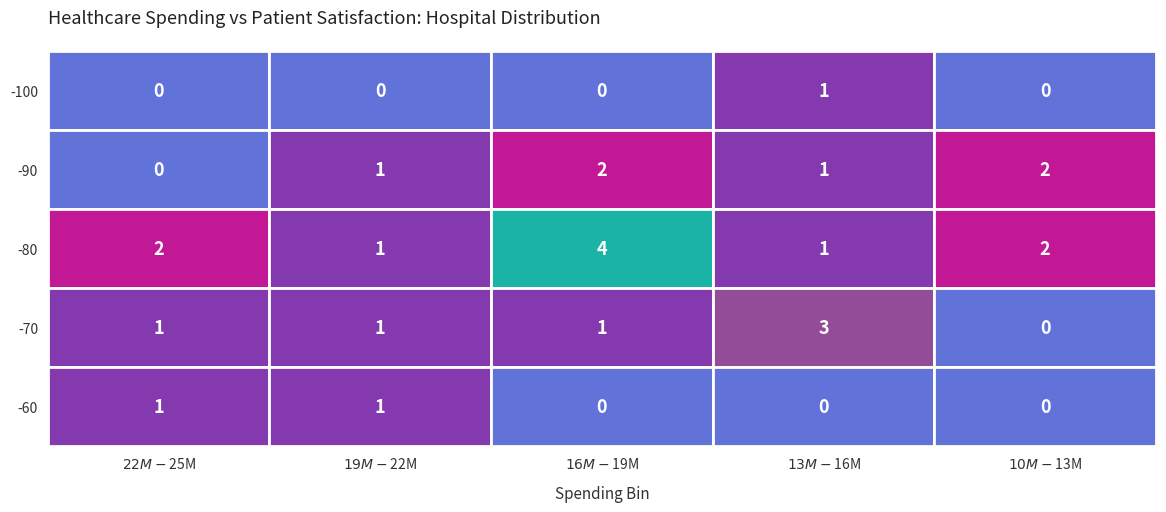

Reading left to right, extract all data points from this chart.

Row 0: 0=0	1=0	2=0	3=1	4=0
Row 1: 0=0	1=1	2=2	3=1	4=2
Row 2: 0=2	1=1	2=4	3=1	4=2
Row 3: 0=1	1=1	2=1	3=3	4=0
Row 4: 0=1	1=1	2=0	3=0	4=0